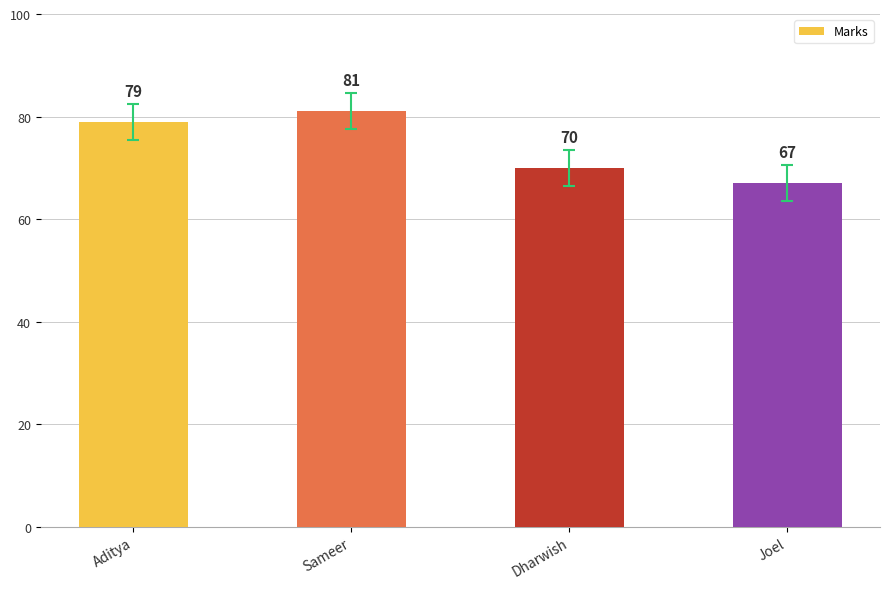

What position from the left is Joel?

4